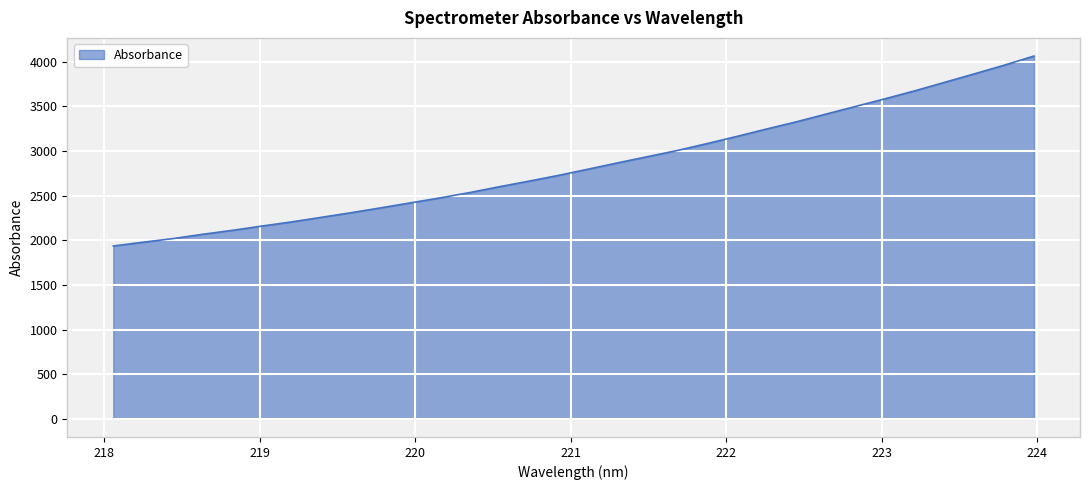

What is the minimum value shown in the chart?

1936.5